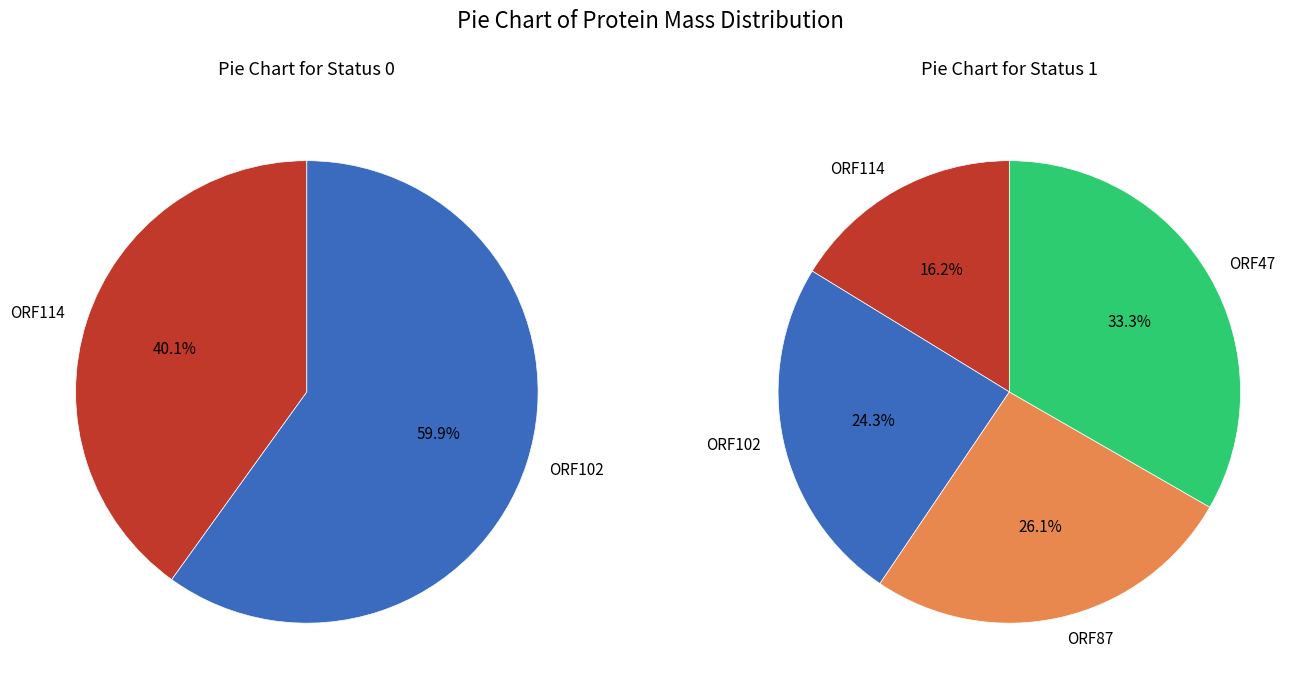

To the nearest percent, what portion does ORF102 represent?

24%